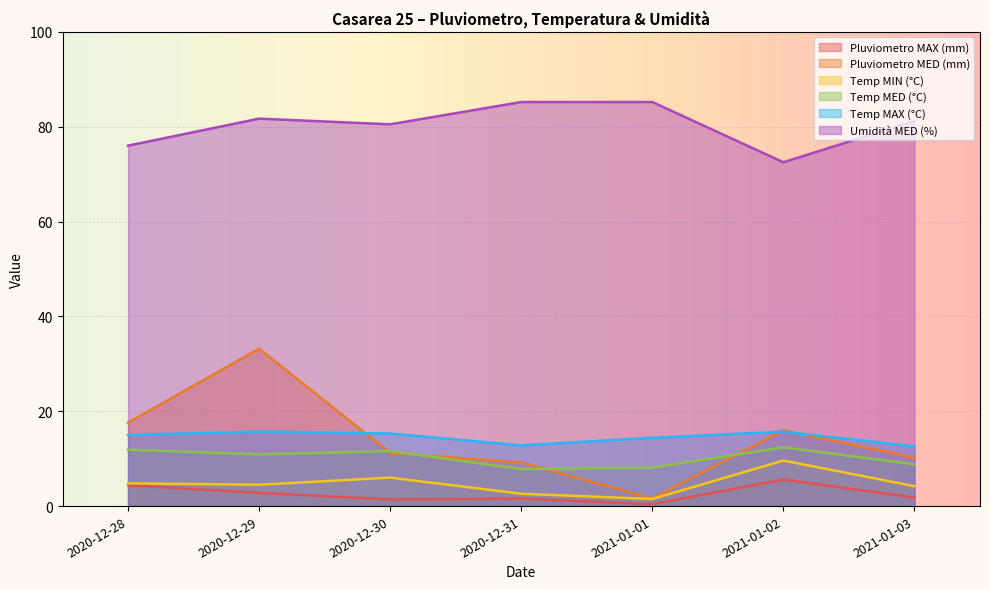

What is the minimum value for Pluviometro MED (mm)?

1.6